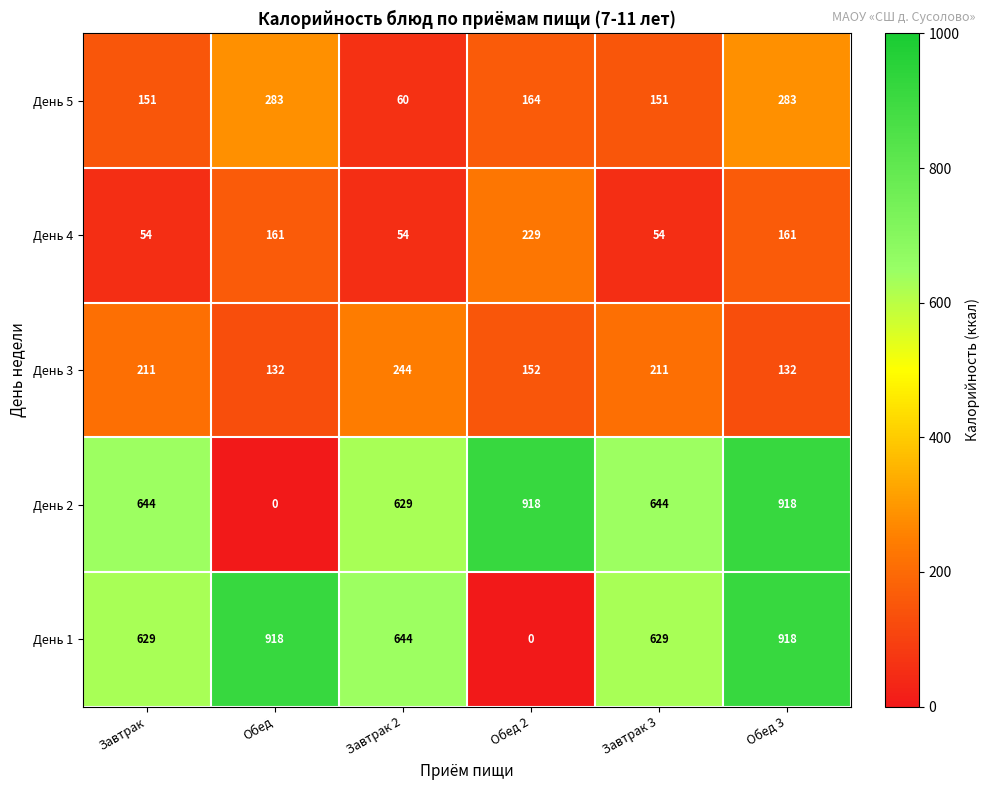

True or false: День 2 has a value of -346 at Обед.

False